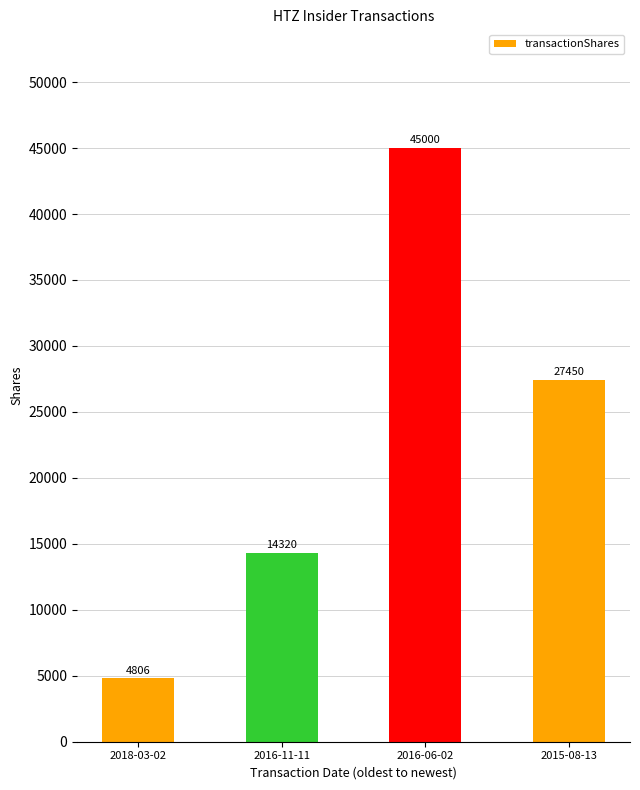

What is the value of the 4th bar from the left?

27450